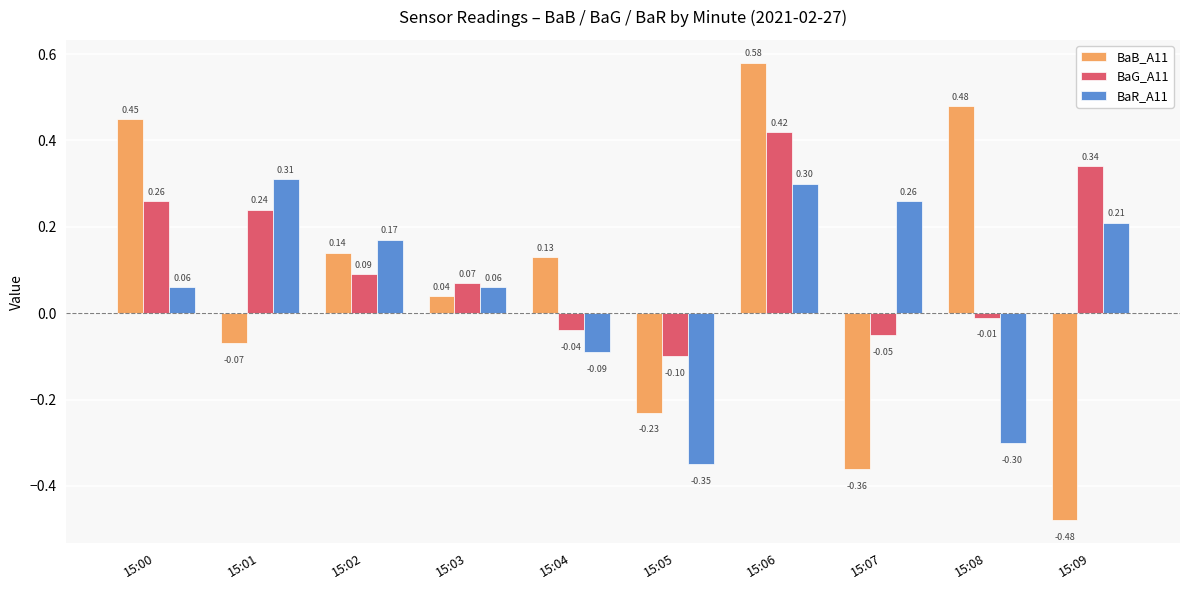

At which label does BaG_A11 first exceed 0?

15:00